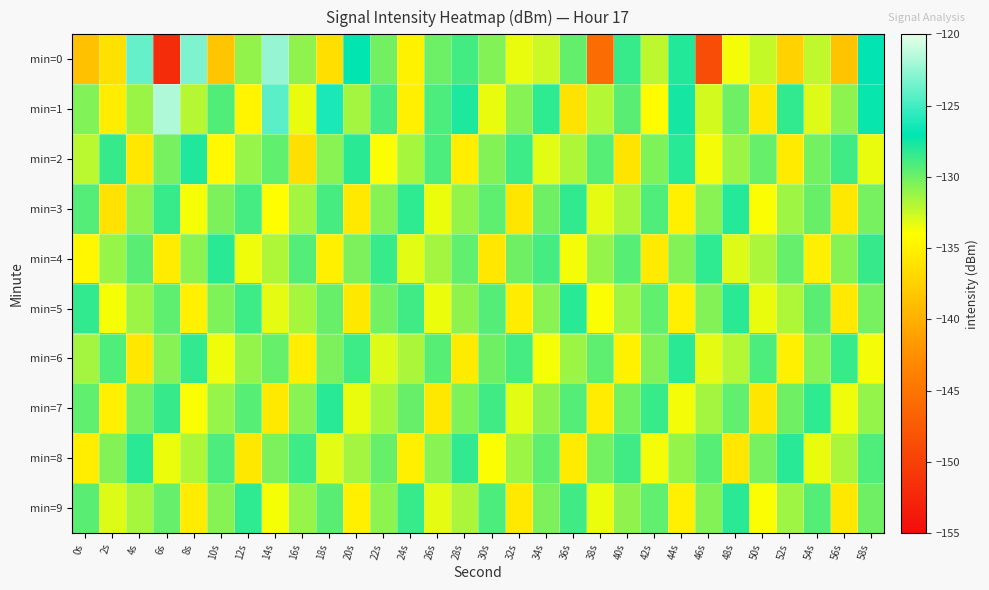

Reading left to right, extract all data points from this chart.

min=0: 0s=-138.7	2s=-136.3	4s=-124.0	6s=-152.0	8s=-123.2	10s=-138.4	12s=-131.0	14s=-122.4	16s=-131.0	18s=-136.4	20s=-127.1	22s=-130.2	24s=-135.0	26s=-130.0	28s=-128.9	30s=-130.6	32s=-133.4	34s=-132.6	36s=-129.8	38s=-145.6	40s=-128.6	42s=-132.2	44s=-128.0	46s=-148.7	48s=-133.7	50s=-132.4	52s=-137.4	54s=-132.3	56s=-138.4	58s=-127.0
min=1: 0s=-130.6	2s=-135.3	4s=-131.2	6s=-121.7	8s=-132.0	10s=-129.3	12s=-134.7	14s=-124.3	16s=-133.4	18s=-126.2	20s=-131.5	22s=-128.9	24s=-135.2	26s=-129.1	28s=-127.8	30s=-133.4	32s=-130.7	34s=-128.3	36s=-136.1	38s=-131.9	40s=-129.5	42s=-134.2	44s=-127.6	46s=-132.8	48s=-130.1	50s=-135.7	52s=-128.4	54s=-133.1	56s=-130.9	58s=-127.2
min=2: 0s=-132.1	2s=-128.5	4s=-135.8	6s=-130.3	8s=-127.9	10s=-134.5	12s=-131.2	14s=-129.7	16s=-136.4	18s=-130.8	20s=-128.2	22s=-133.9	24s=-131.6	26s=-129.1	28s=-135.3	30s=-130.6	32s=-128.7	34s=-133.2	36s=-131.8	38s=-129.4	40s=-136.0	42s=-130.5	44s=-128.1	46s=-133.7	48s=-131.3	50s=-129.8	52s=-135.5	54s=-130.2	56s=-128.8	58s=-133.4
min=3: 0s=-129.3	2s=-136.2	4s=-131.0	6s=-128.6	8s=-133.8	10s=-130.4	12s=-128.9	14s=-134.1	16s=-131.5	18s=-129.0	20s=-135.6	22s=-130.7	24s=-128.3	26s=-133.5	28s=-131.1	30s=-129.6	32s=-135.9	34s=-130.1	36s=-128.4	38s=-133.3	40s=-131.7	42s=-129.2	44s=-135.1	46s=-130.8	48s=-128.0	50s=-133.9	52s=-131.4	54s=-129.9	56s=-135.7	58s=-130.3
min=4: 0s=-134.6	2s=-131.2	4s=-129.5	6s=-135.4	8s=-130.9	10s=-128.2	12s=-133.6	14s=-131.8	16s=-129.3	18s=-135.1	20s=-130.4	22s=-128.6	24s=-133.2	26s=-131.5	28s=-129.7	30s=-135.8	32s=-130.1	34s=-128.9	36s=-133.7	38s=-131.1	40s=-129.4	42s=-135.5	44s=-130.6	46s=-128.3	48s=-133.1	50s=-131.7	52s=-129.8	54s=-135.2	56s=-130.7	58s=-128.5
min=5: 0s=-128.4	2s=-133.8	4s=-131.3	6s=-129.6	8s=-135.0	10s=-130.5	12s=-128.7	14s=-133.3	16s=-131.6	18s=-129.9	20s=-135.7	22s=-130.2	24s=-128.8	26s=-133.5	28s=-131.0	30s=-129.3	32s=-135.4	34s=-130.8	36s=-128.1	38s=-133.9	40s=-131.4	42s=-129.7	44s=-135.2	46s=-130.6	48s=-128.2	50s=-133.4	52s=-131.8	54s=-129.5	56s=-135.6	58s=-130.3
min=6: 0s=-131.5	2s=-129.2	4s=-135.8	6s=-130.7	8s=-128.4	10s=-133.6	12s=-131.1	14s=-129.8	16s=-135.3	18s=-130.4	20s=-128.7	22s=-133.1	24s=-131.7	26s=-129.4	28s=-135.5	30s=-130.1	32s=-128.9	34s=-133.8	36s=-131.3	38s=-129.6	40s=-135.0	42s=-130.6	44s=-128.2	46s=-133.3	48s=-131.9	50s=-129.1	52s=-135.2	54s=-130.8	56s=-128.6	58s=-133.7
min=7: 0s=-129.7	2s=-135.1	4s=-130.3	6s=-128.5	8s=-133.9	10s=-131.2	12s=-129.4	14s=-135.6	16s=-130.8	18s=-128.1	20s=-133.4	22s=-131.6	24s=-129.9	26s=-135.7	28s=-130.5	30s=-128.8	32s=-133.2	34s=-131.0	36s=-129.3	38s=-135.4	40s=-130.2	42s=-128.6	44s=-133.7	46s=-131.5	48s=-129.7	50s=-135.9	52s=-130.1	54s=-128.3	56s=-133.6	58s=-131.1
min=8: 0s=-135.3	2s=-130.6	4s=-128.2	6s=-133.5	8s=-131.8	10s=-129.1	12s=-135.7	14s=-130.4	16s=-128.7	18s=-133.2	20s=-131.5	22s=-129.9	24s=-135.1	26s=-130.8	28s=-128.4	30s=-133.9	32s=-131.3	34s=-129.6	36s=-135.5	38s=-130.2	40s=-128.8	42s=-133.7	44s=-131.1	46s=-129.4	48s=-135.8	50s=-130.3	52s=-128.1	54s=-133.4	56s=-131.7	58s=-129.2
min=9: 0s=-129.5	2s=-133.1	4s=-131.6	6s=-129.8	8s=-135.4	10s=-130.7	12s=-128.3	14s=-133.8	16s=-131.2	18s=-129.5	20s=-135.1	22s=-130.9	24s=-128.6	26s=-133.3	28s=-131.7	30s=-129.1	32s=-135.6	34s=-130.4	36s=-128.8	38s=-133.5	40s=-131.0	42s=-129.7	44s=-135.2	46s=-130.6	48s=-128.2	50s=-133.9	52s=-131.4	54s=-129.3	56s=-135.7	58s=-130.1